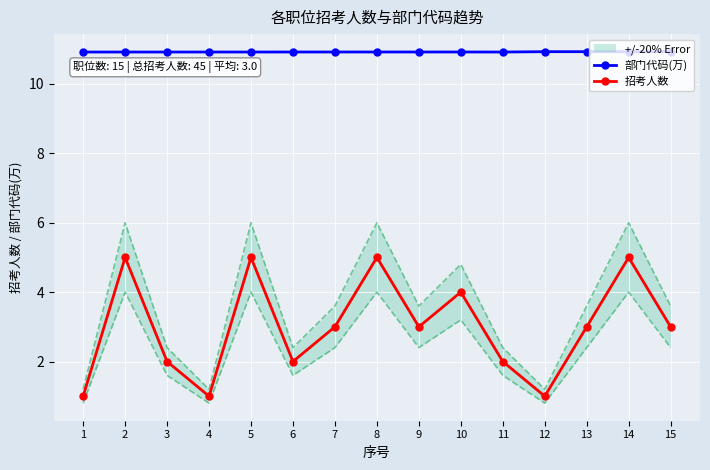

Rank the series at 12 from highest to lowest value.

部门代码(万), 招考人数